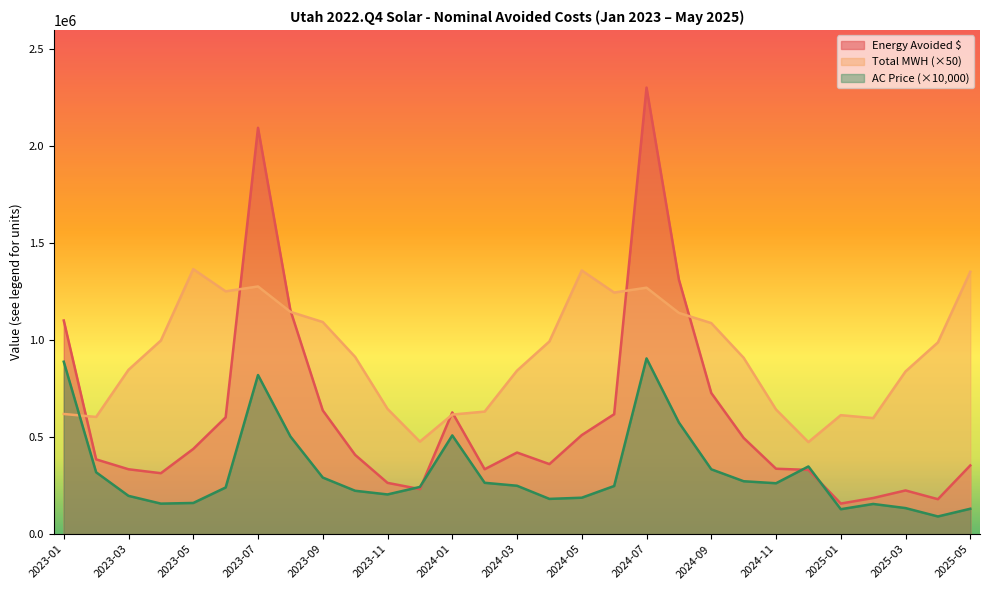

Between which two adjacent categories do Energy Avoided $ and Total MWH first intersect?

2023-01 and 2023-02